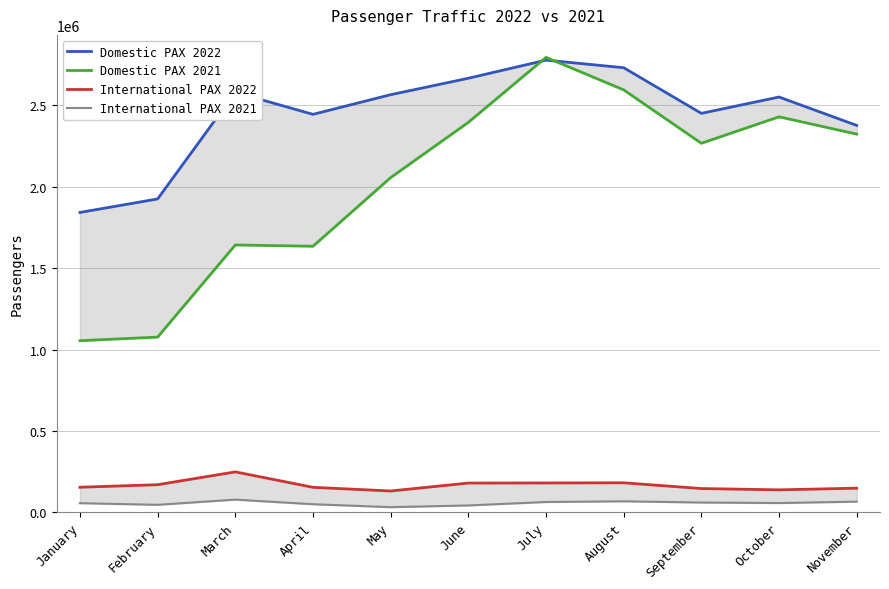

What is the difference between the International PAX 2022 values at November and April?

5291